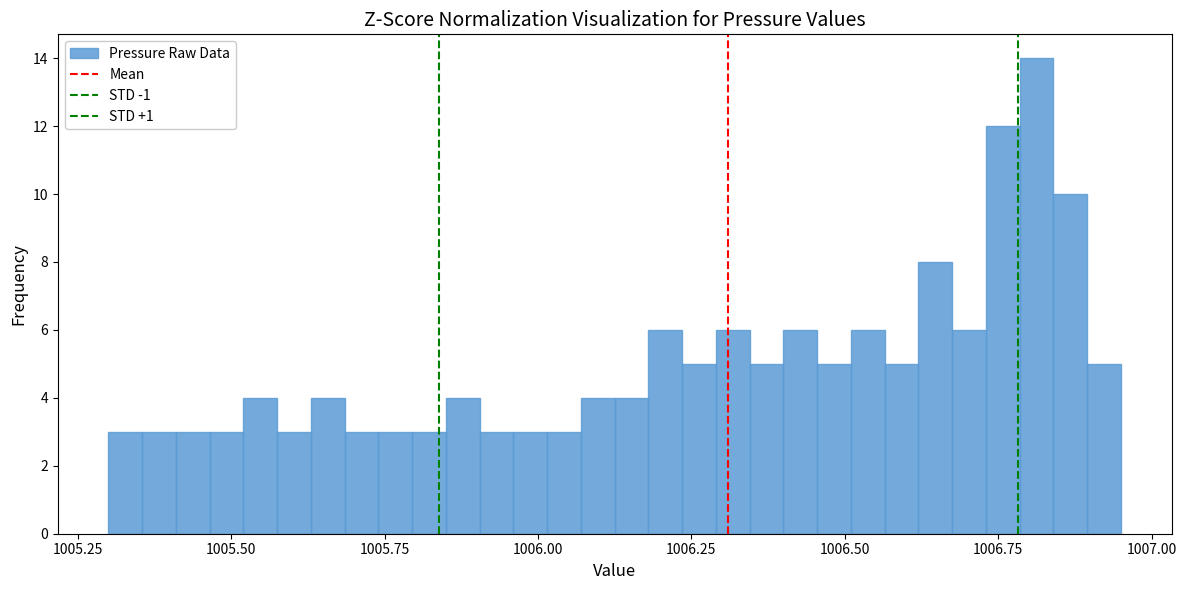

Read against the x-axis, roughly where is the centre of the tallest bar?

1006.80